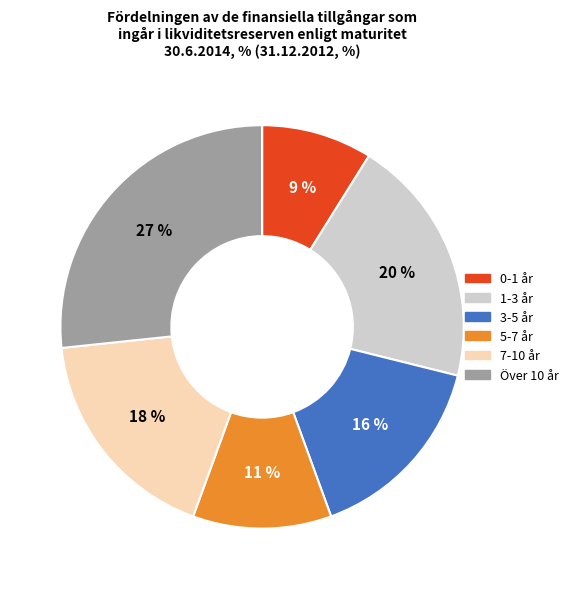

To the nearest percent, what is the average slice percentage?

17%